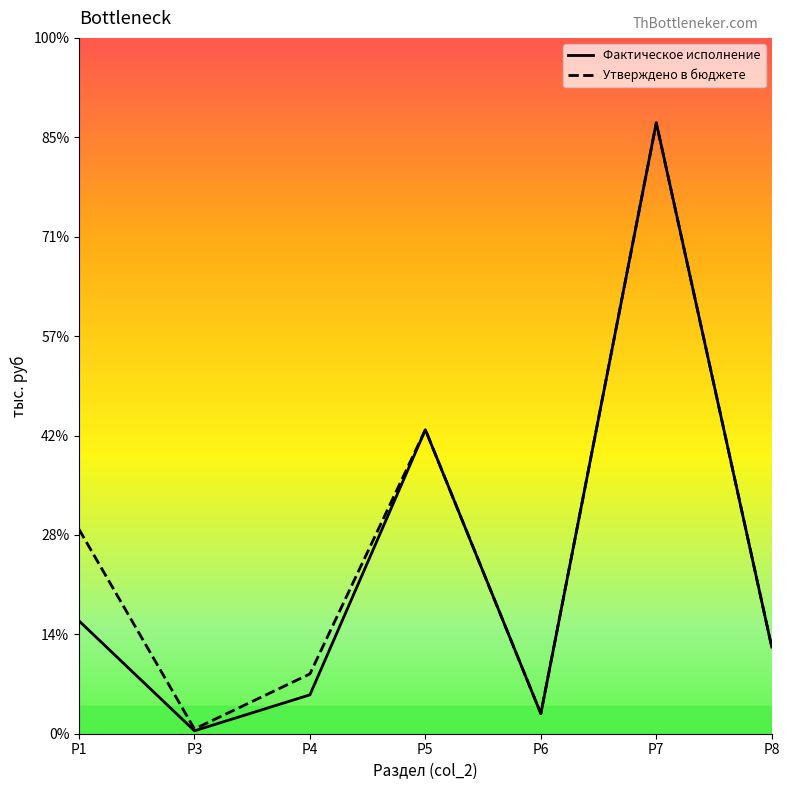

What are all the series names shown in the legend?

Фактическое исполнение, Утверждено в бюджете